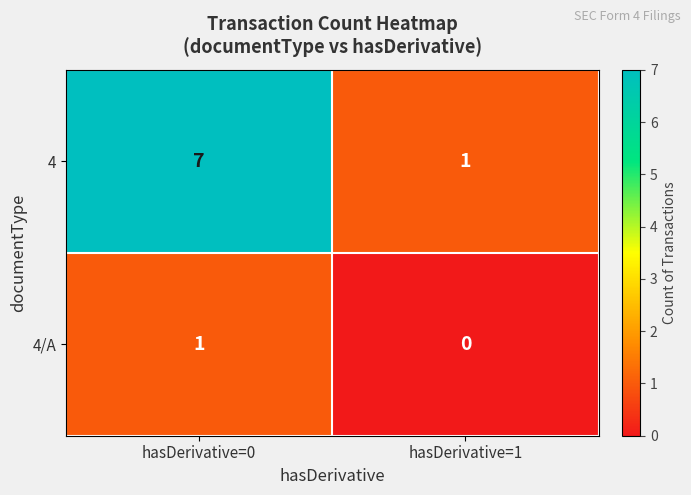

How many series are shown in this chart?

2